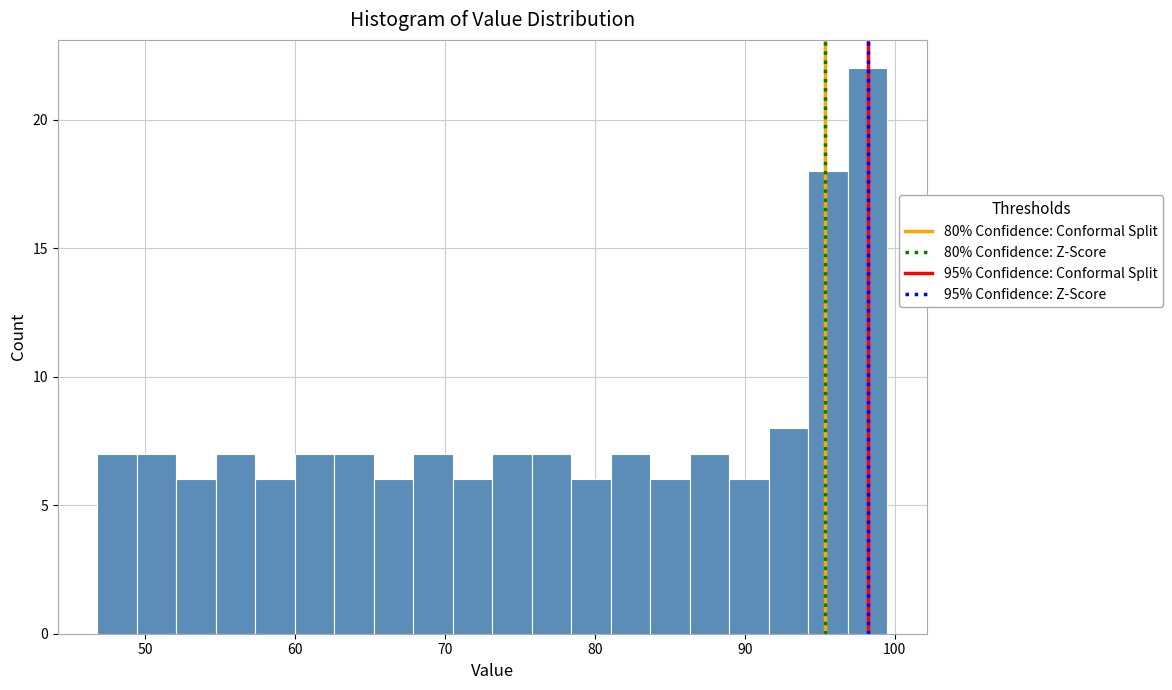

Read against the x-axis, roughly where is the centre of the tallest bar?

98